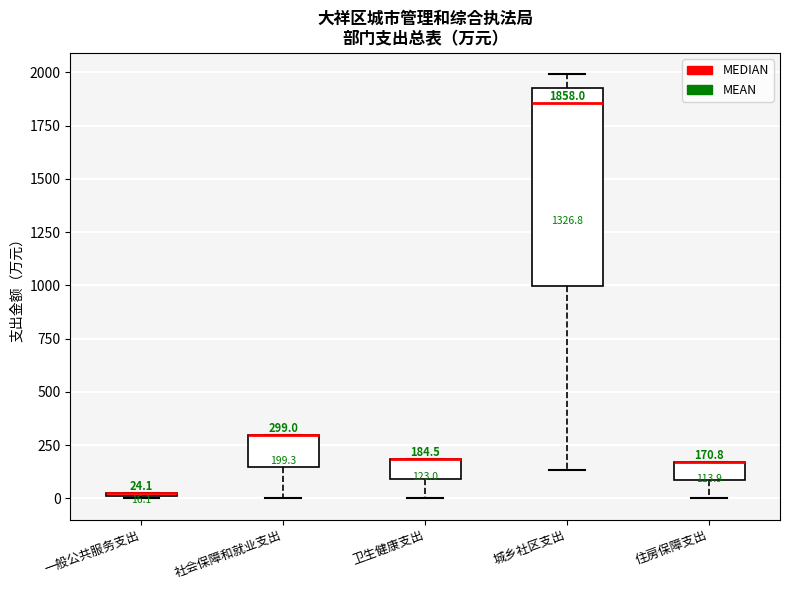

Comparing the boxes themselves (not the whiskers), which one is the tallest?

城乡社区支出